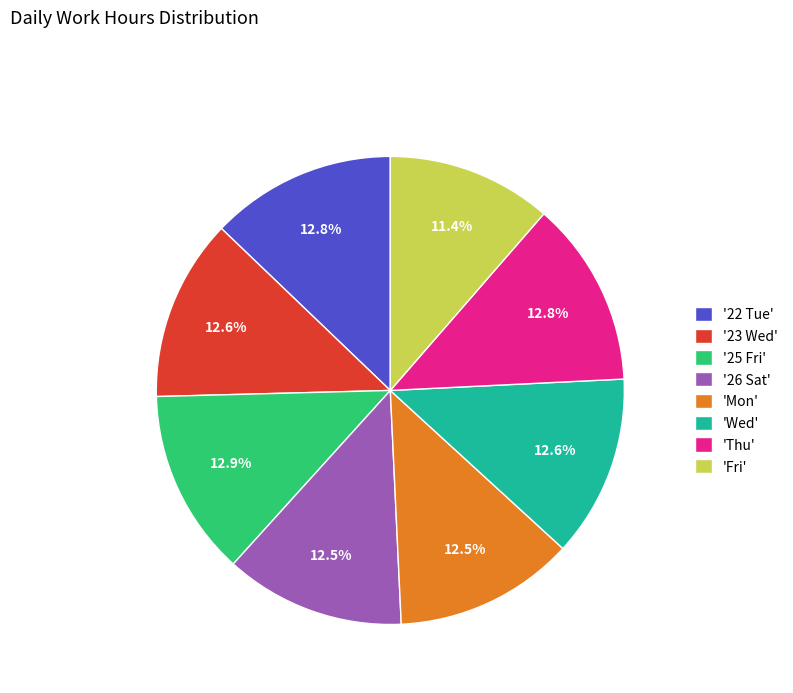

To the nearest percent, what is the difference between the largest and smallest slice percentages?

1%